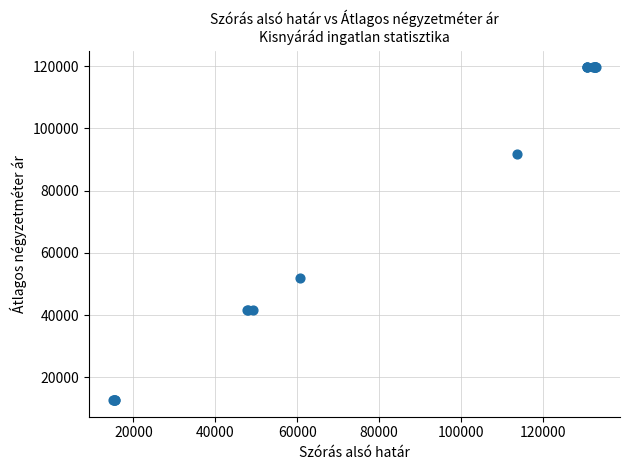

What Y value in the scatter plot is closest to 66155?

52056